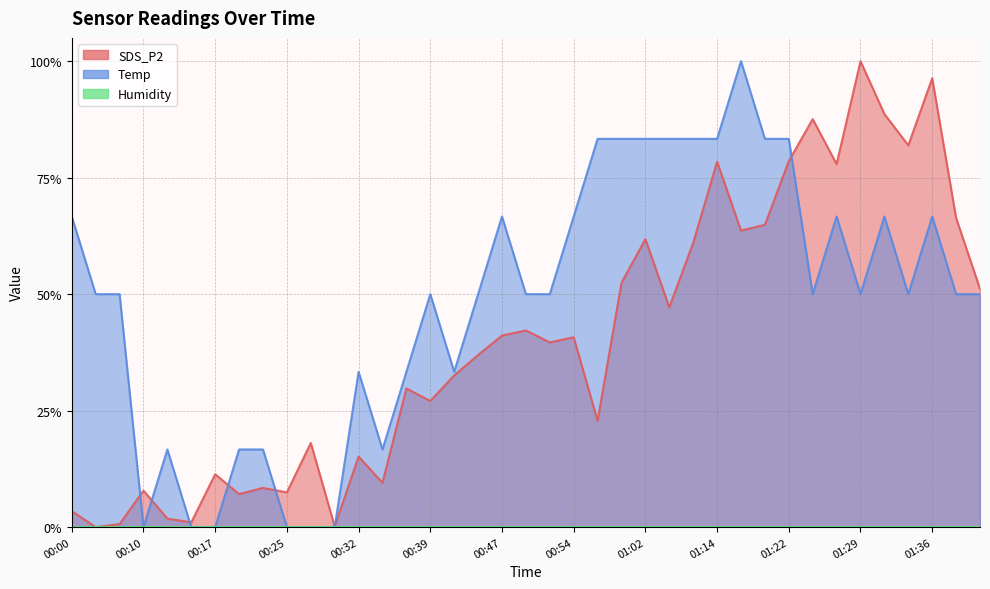

What is the sum of the SDS_P2 values at 00:37 and 01:19?

0.9